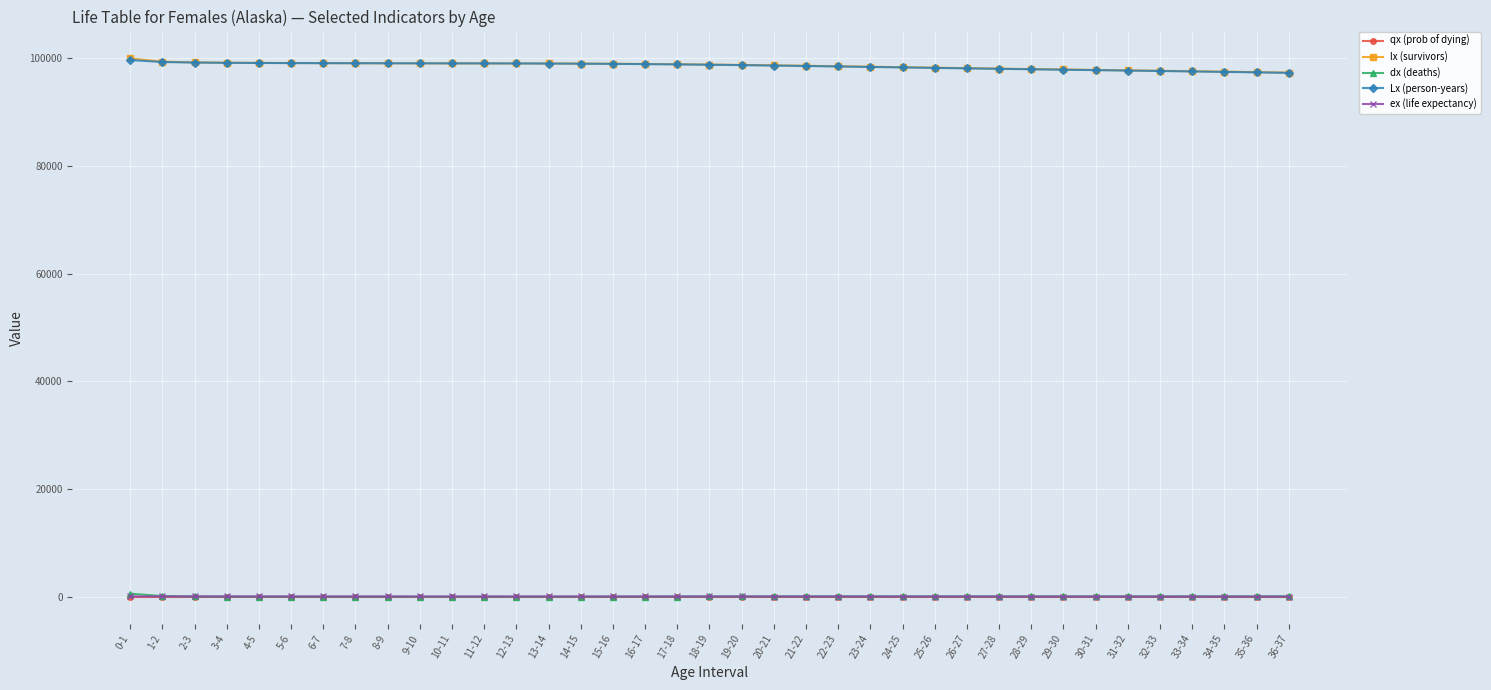

At how many categories does at least one series exceed 13523?

37